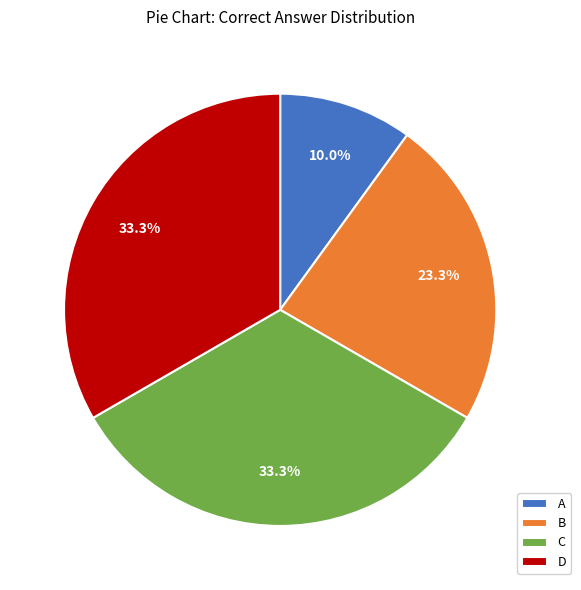

Does any single category account for the majority?

No